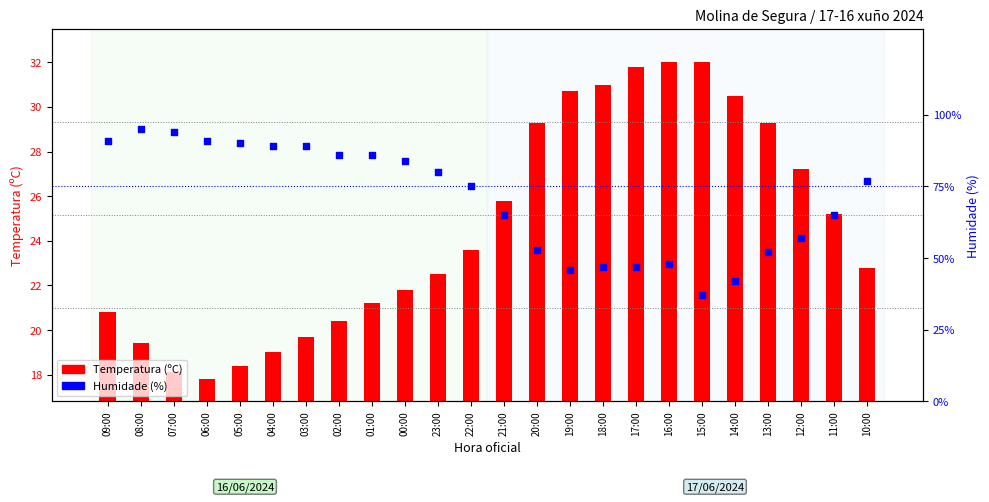

At which category is the sum across all series the highest?

08:00